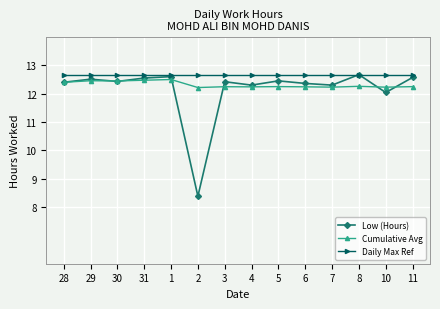

At which category does the chart reach its minimum across all series?

2